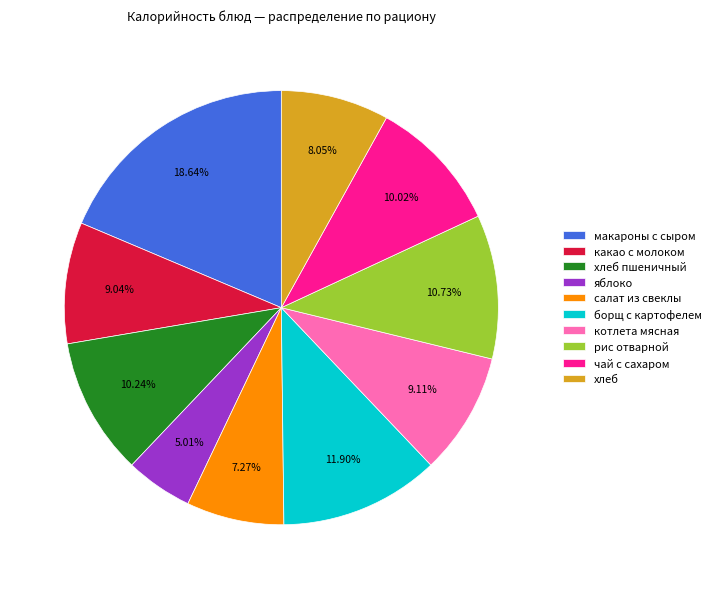

To the nearest percent, what is the difference between the largest and smallest slice percentages?

14%